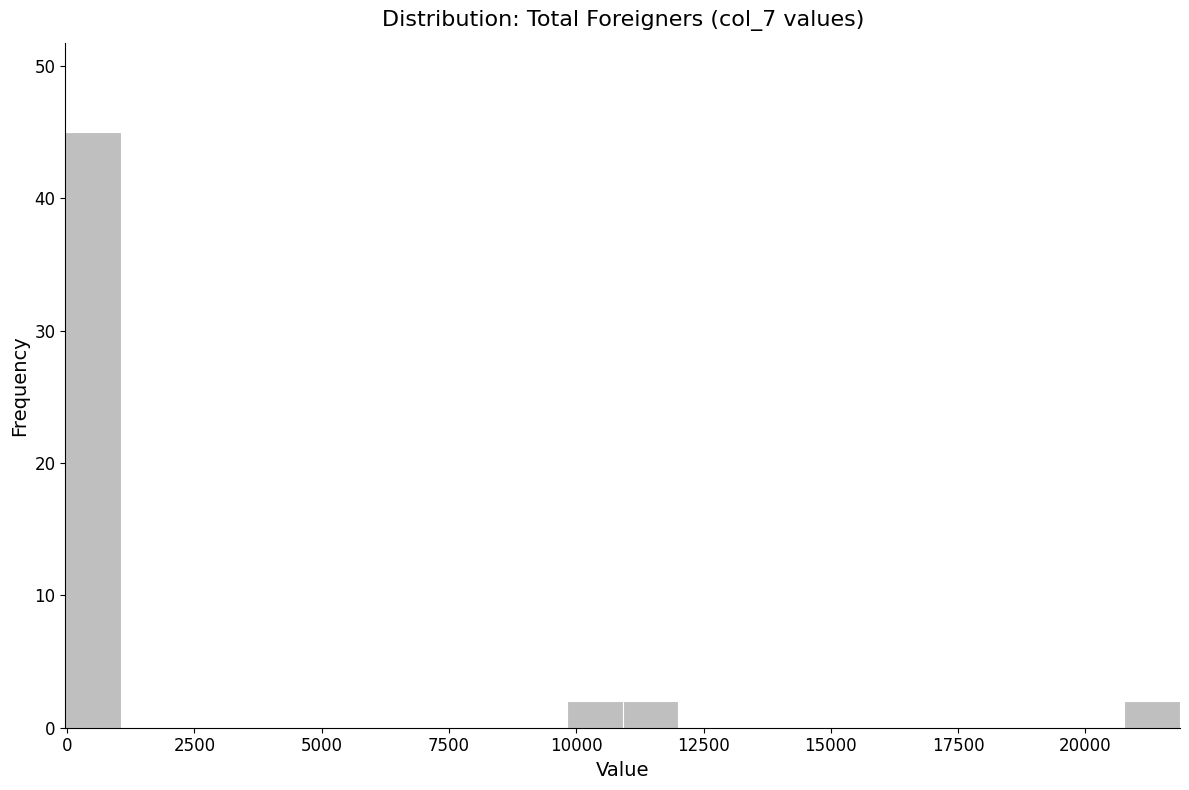

Read against the x-axis, roughly where is the centre of the tallest bar?

500